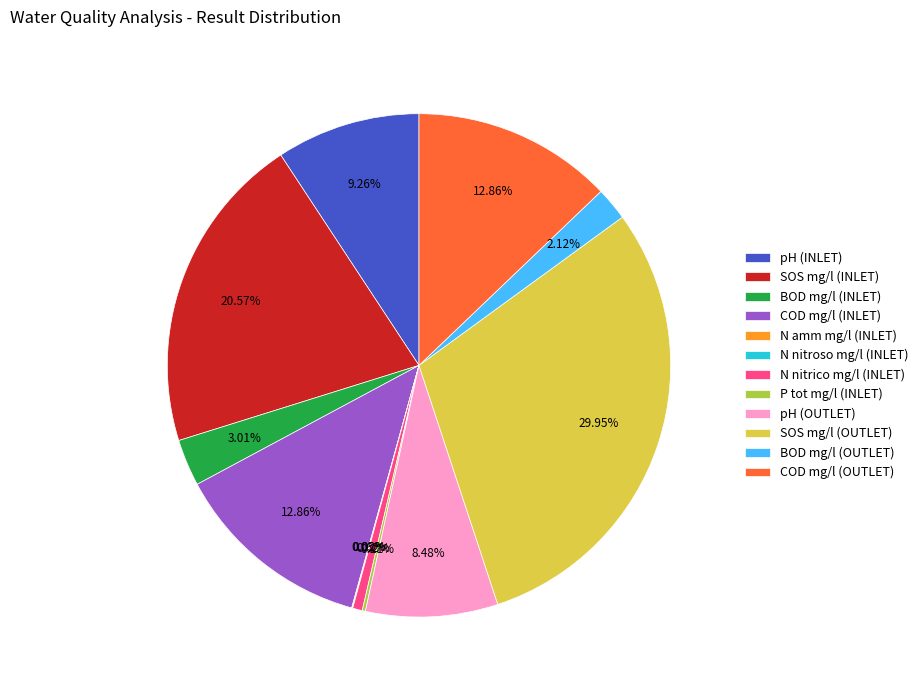

Which has a higher value, BOD mg/l (INLET) or SOS mg/l (INLET)?

SOS mg/l (INLET)